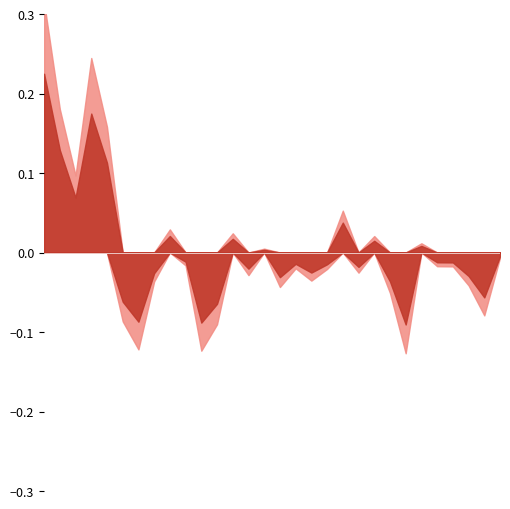

Which label corresponds to the smallest value in the chart?

closing